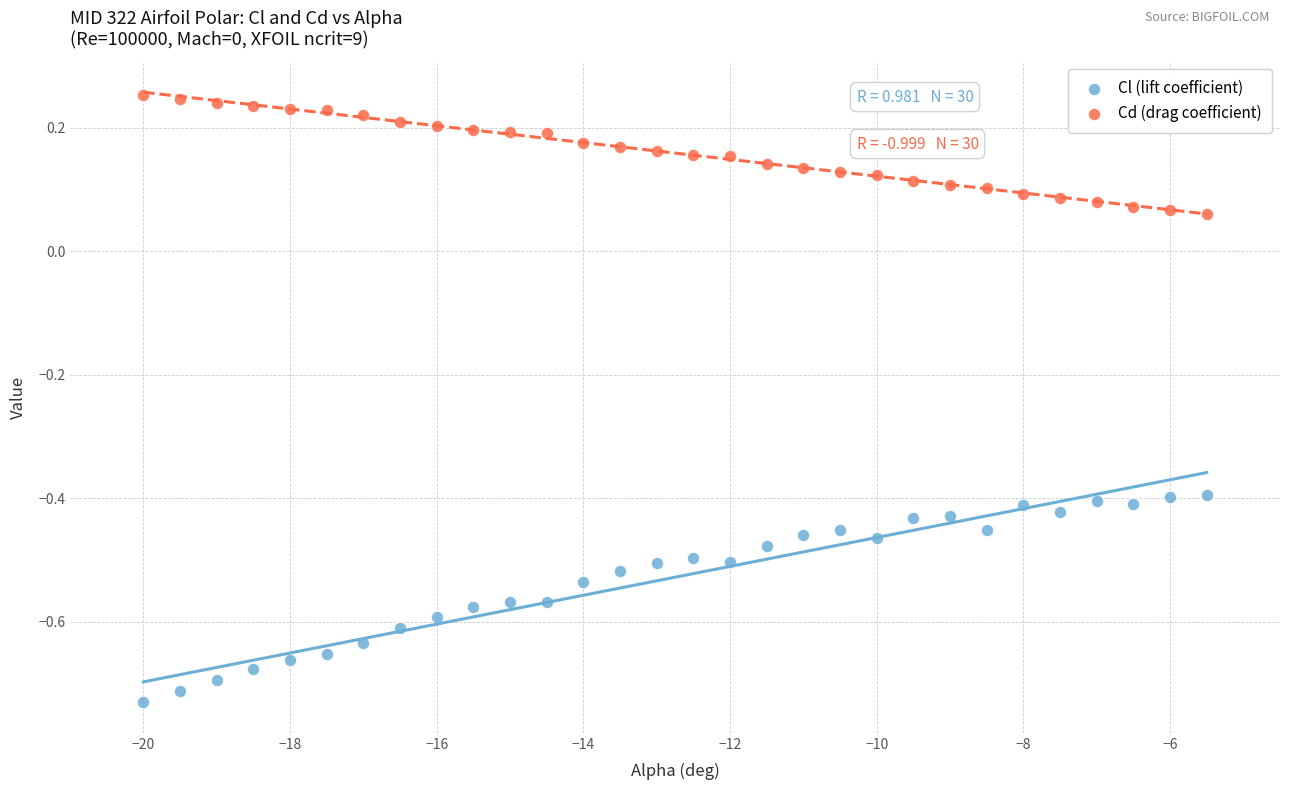

Across all data points, what is the range of Y values (max minus min)?

1.0